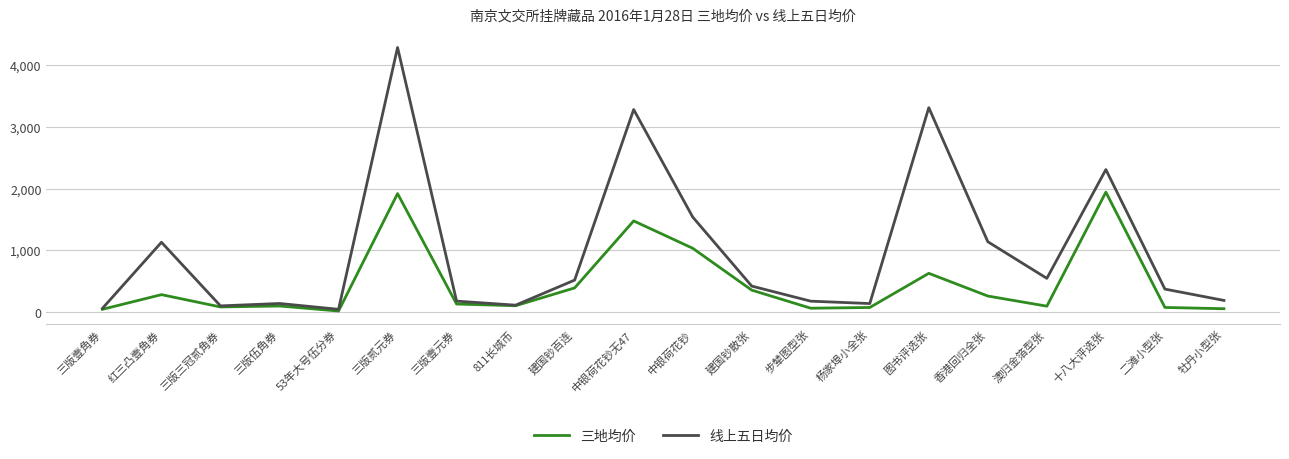

At which label is 线上五日均价 closest to 2166?

十八大评选张